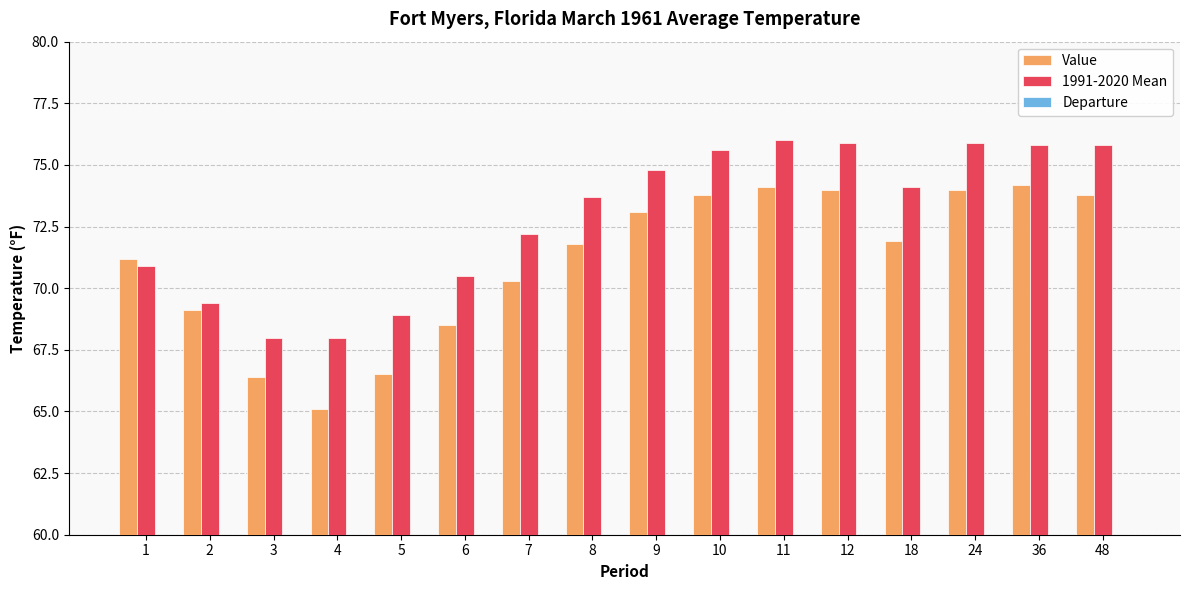

At which category does the chart reach its peak across all series?

11